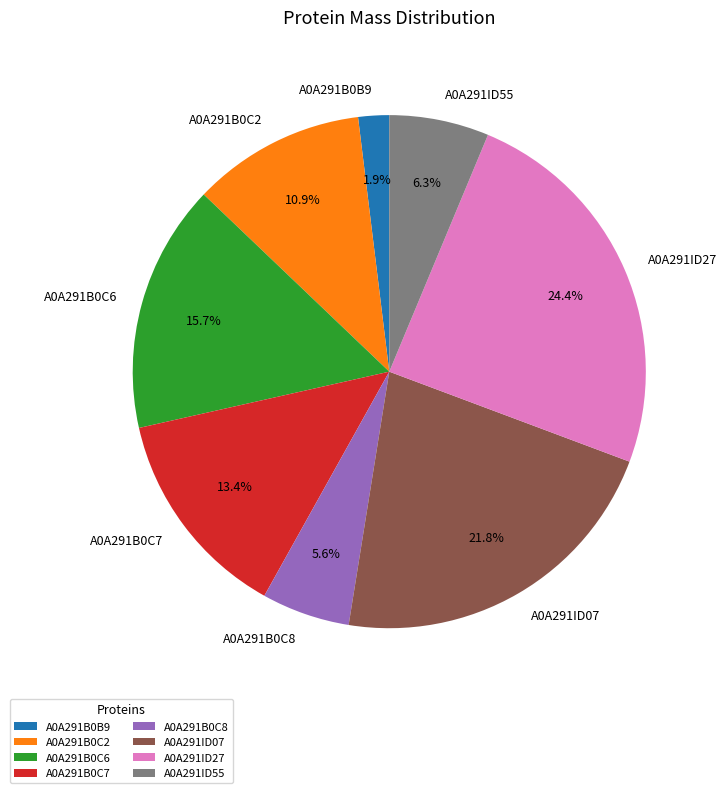

How many segments does this pie chart have?

8